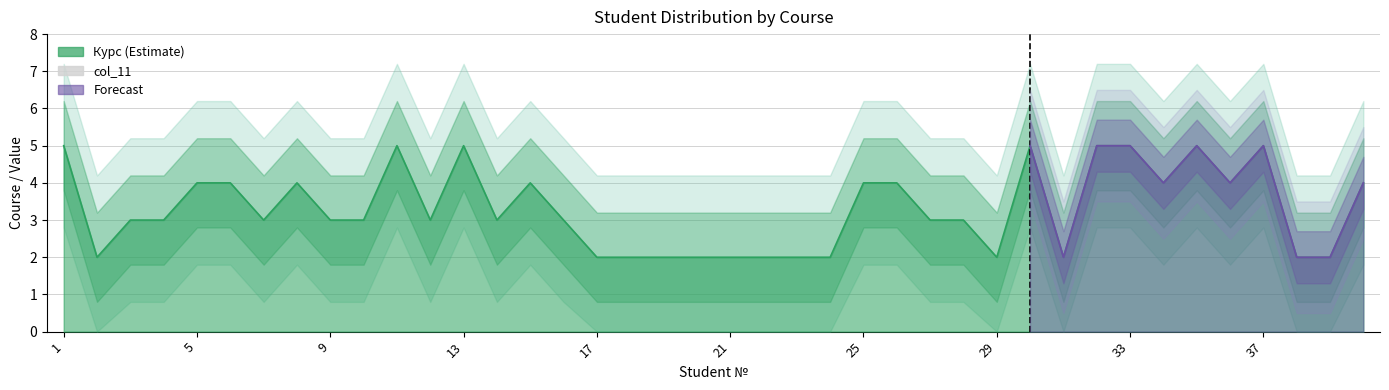

Which category has the highest value across all series?

1